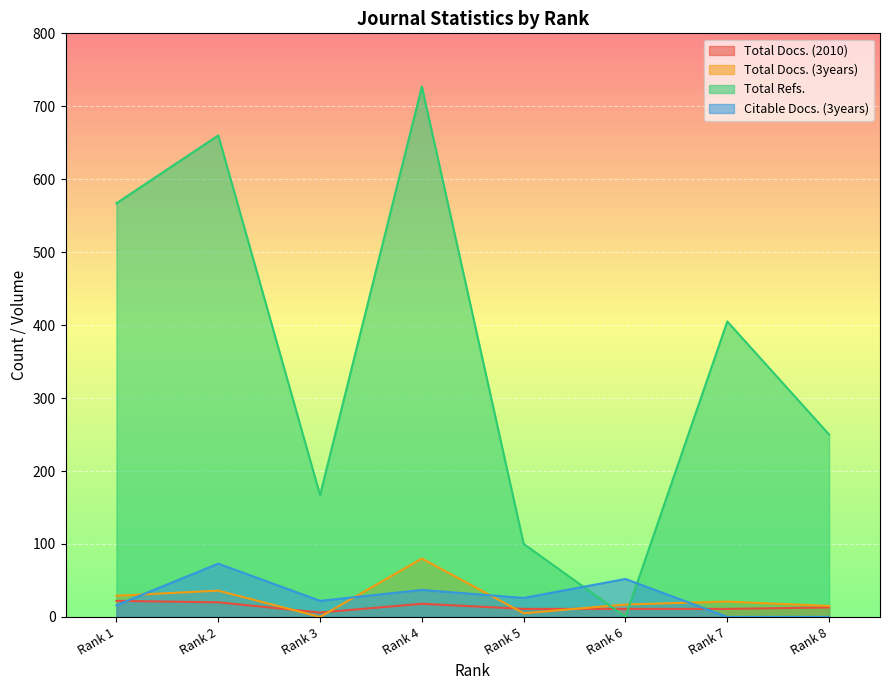

How many values in Total Docs. (3years) are above zero?

7